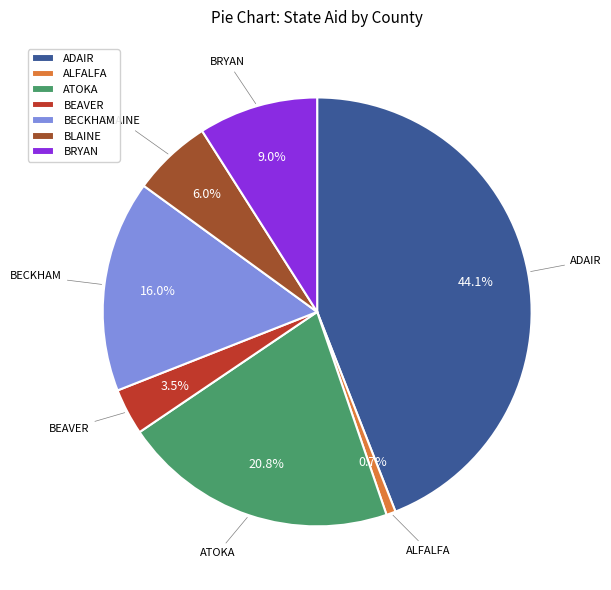

Is there a majority slice in this chart?

No